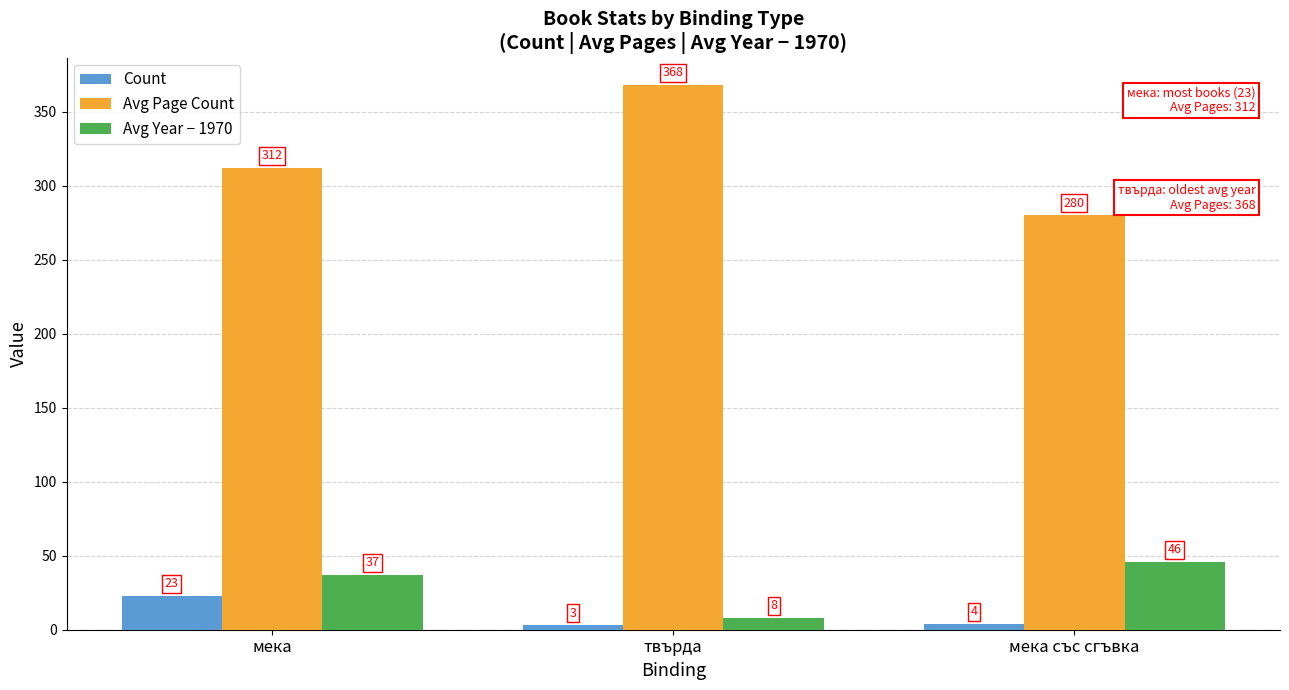

What position from the left is мека?

1